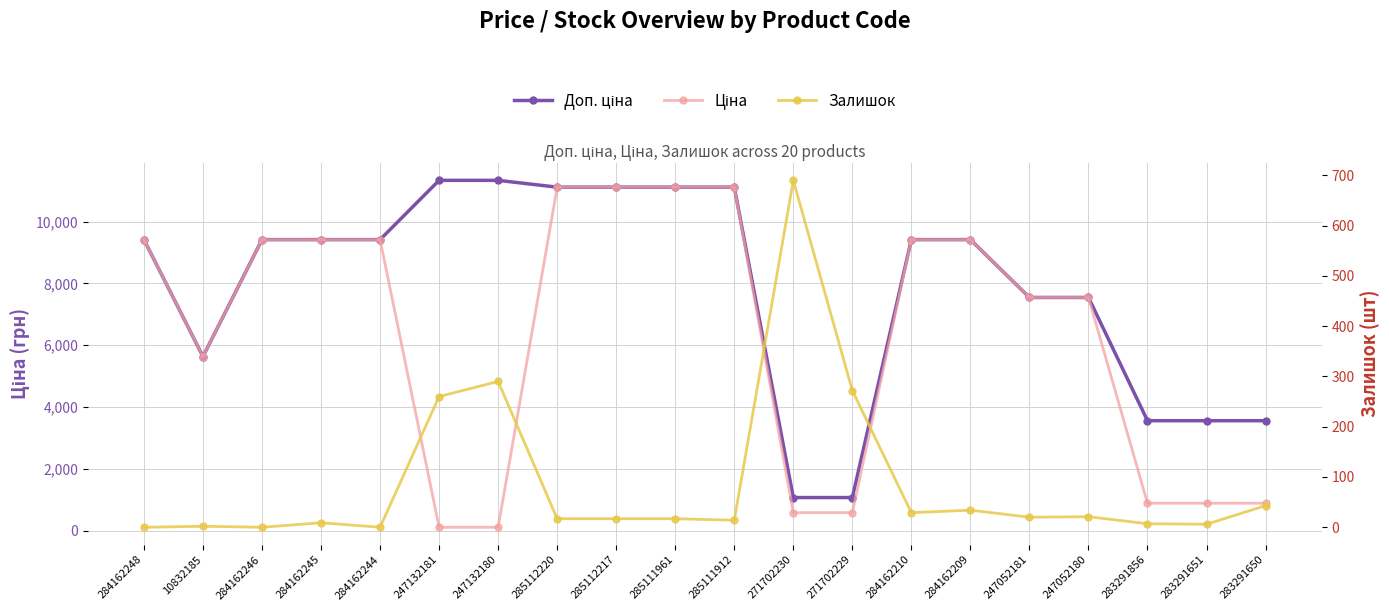

Is it true that Доп. ціна equals 3559.7 at 283291651?

True